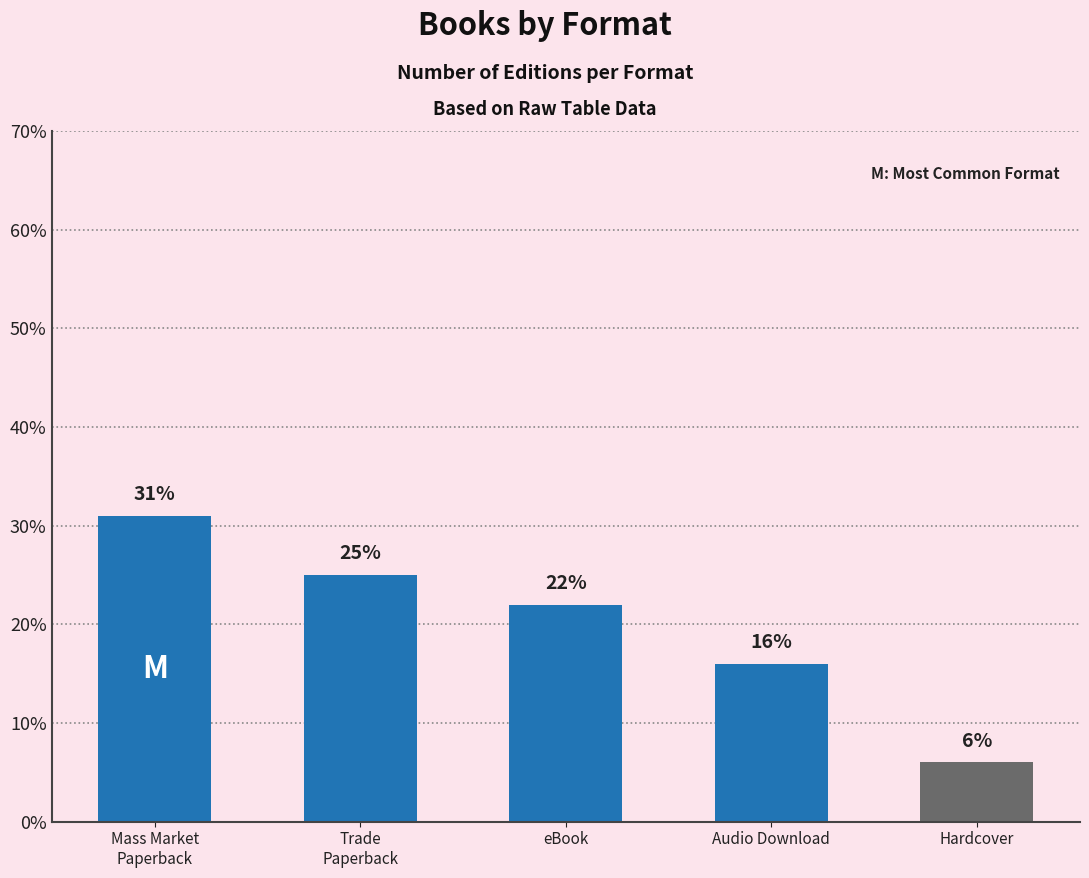

How many series are shown in this chart?

1